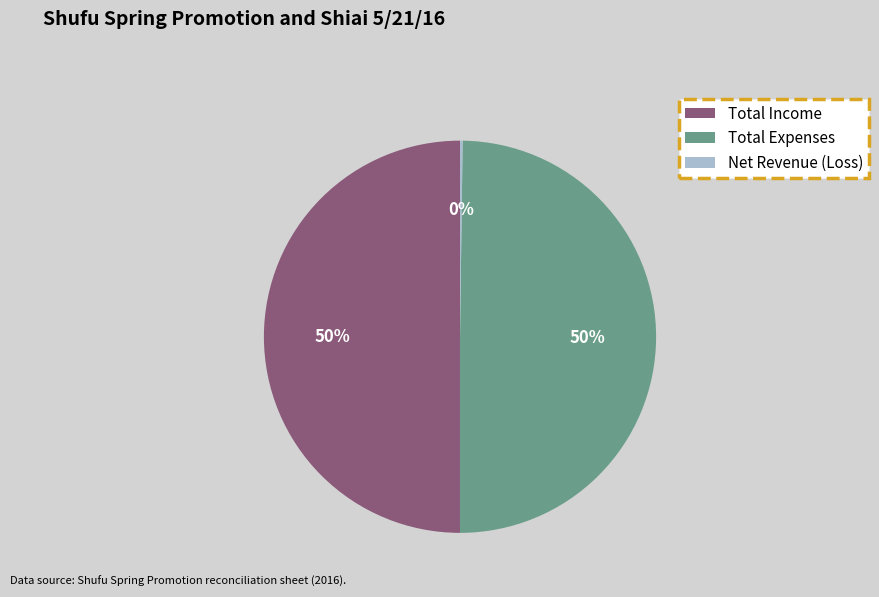

Is it true that Total Expenses is 50% of the pie?

True